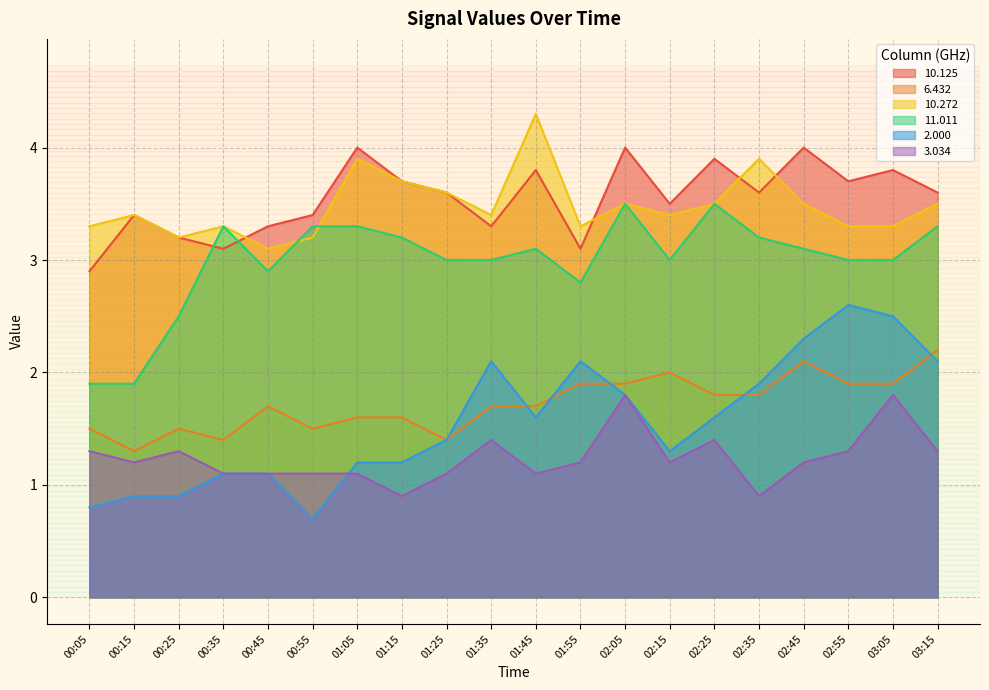

What is the spread (max minus min) of values at 03:15?

2.3